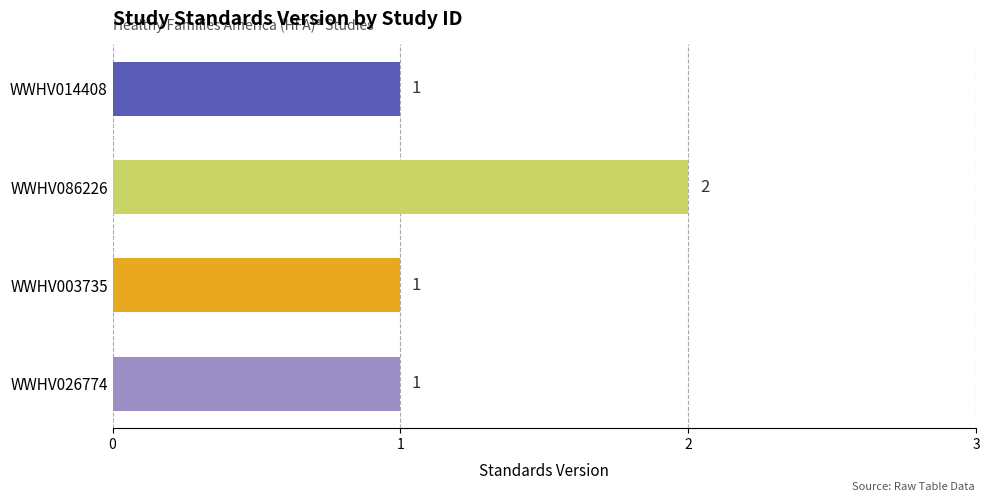

Reading bottom to top, transcribe all the data shown in this chart.

1	1	2	1